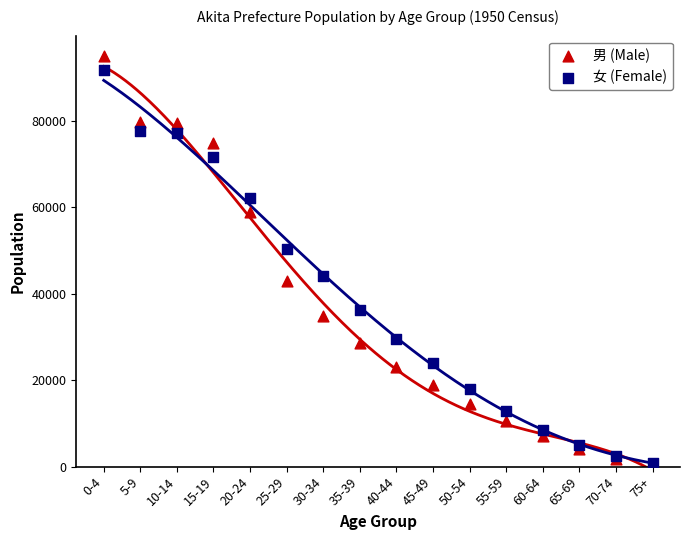

In the 女 (Female) series, what Y value is closest to 46394?

44068